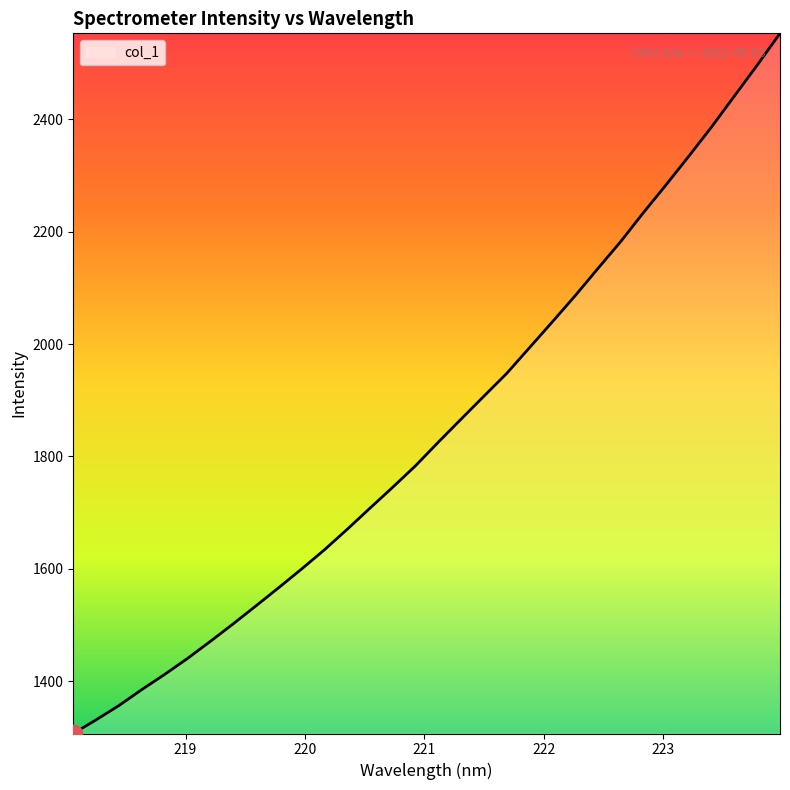

What is the minimum value shown in the chart?

1306.7